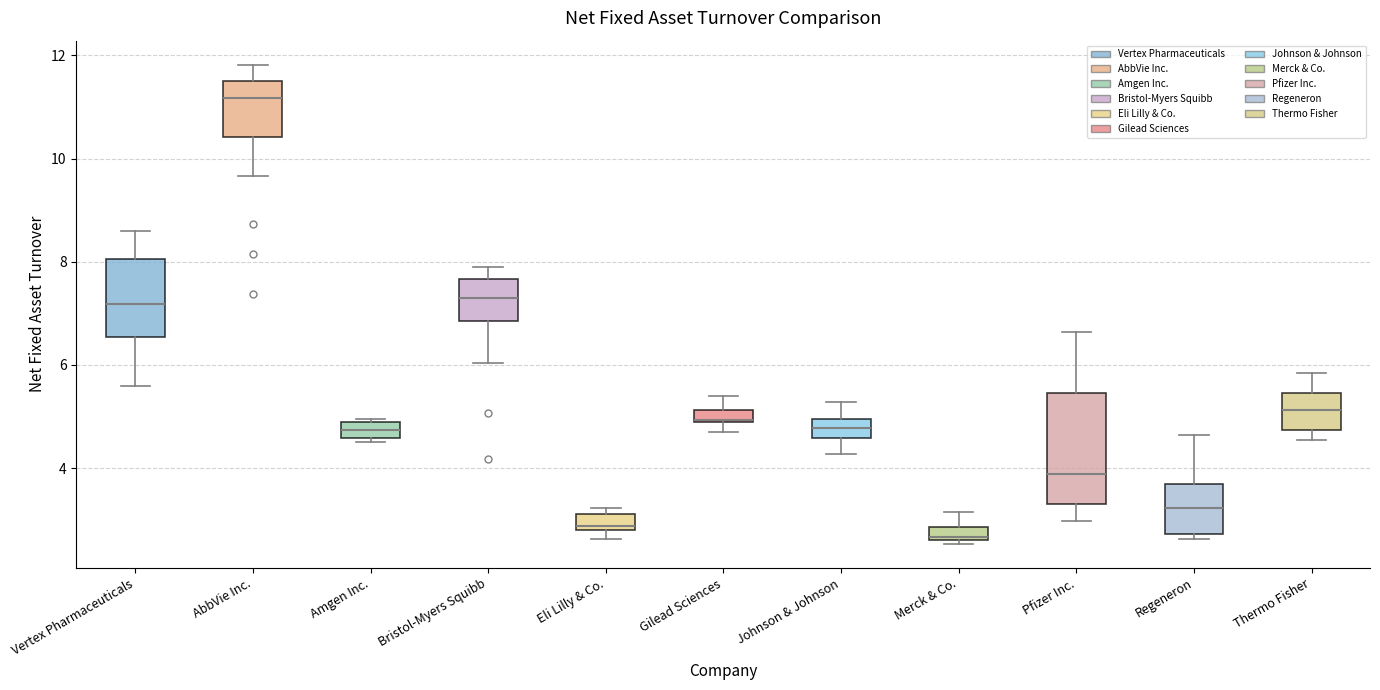

Where is the lower edge of the box for Gilead Sciences on the y-axis? The values are not printed on the chart, so give them approximately, as read against the axis.

5.0